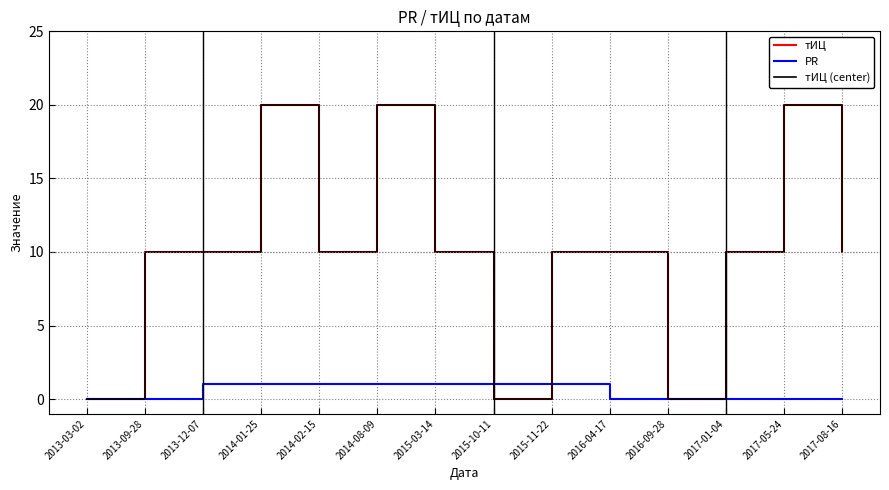

Does the chart have visible grid lines?

Yes